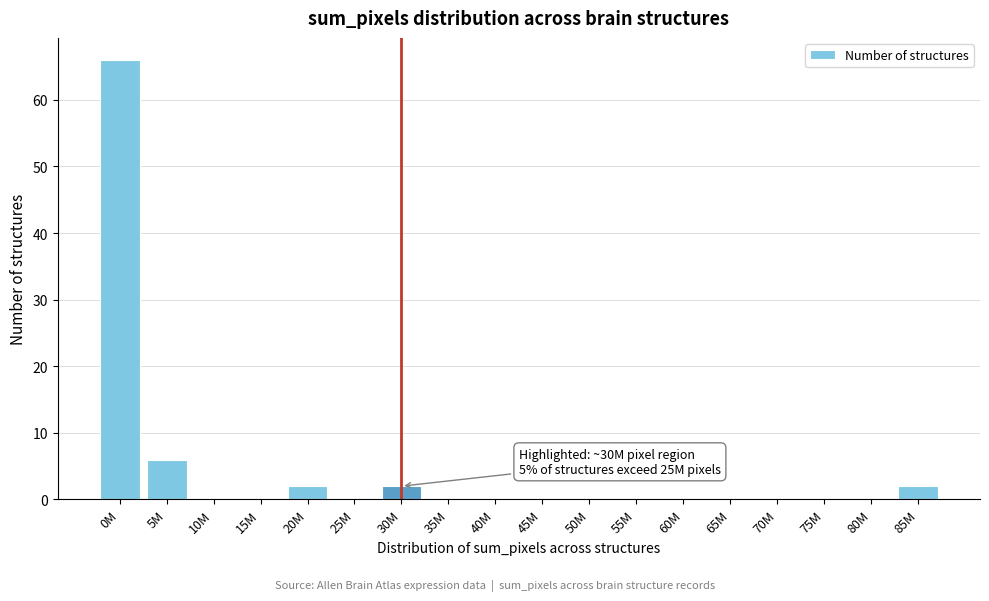

Reading right to left, extract all data points from this chart.

85M=2	80M=0	75M=0	70M=0	65M=0	60M=0	55M=0	50M=0	45M=0	40M=0	35M=0	30M=2	25M=0	20M=2	15M=0	10M=0	5M=6	0M=66